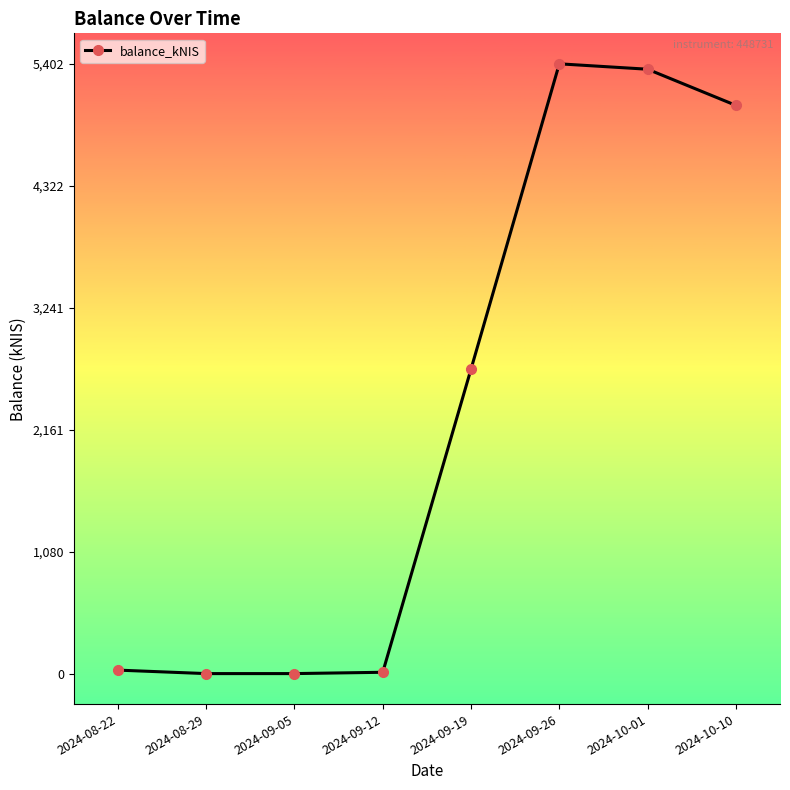

What is the change in value from 2024-08-29 to 2024-10-10?

+5034.8